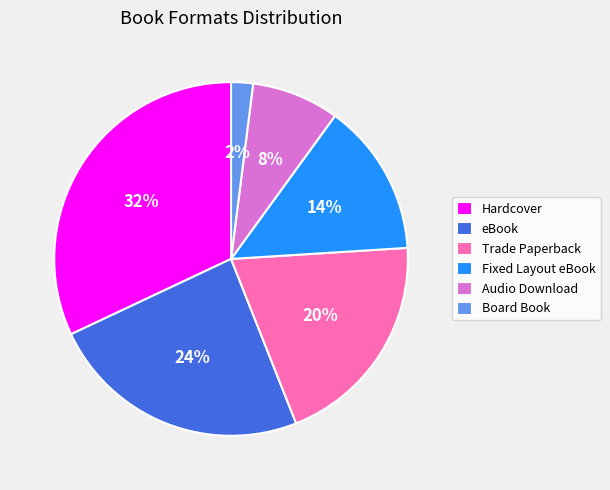

What is the largest slice in the pie chart?

Hardcover